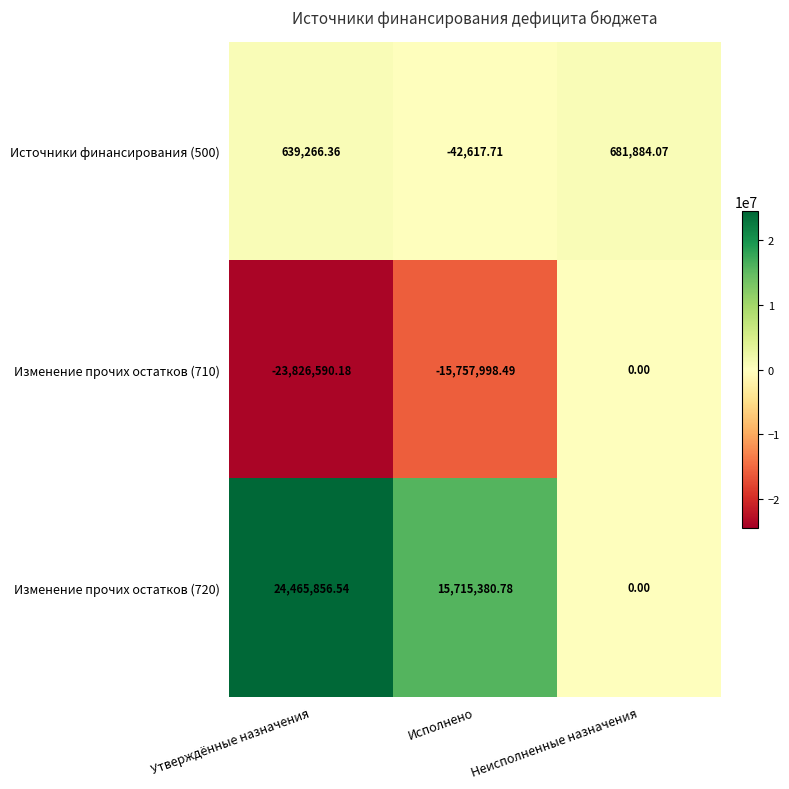

List the labels in order of Источники финансирования (500) value, smallest first.

Исполнено, Утверждённые назначения, Неисполненные назначения